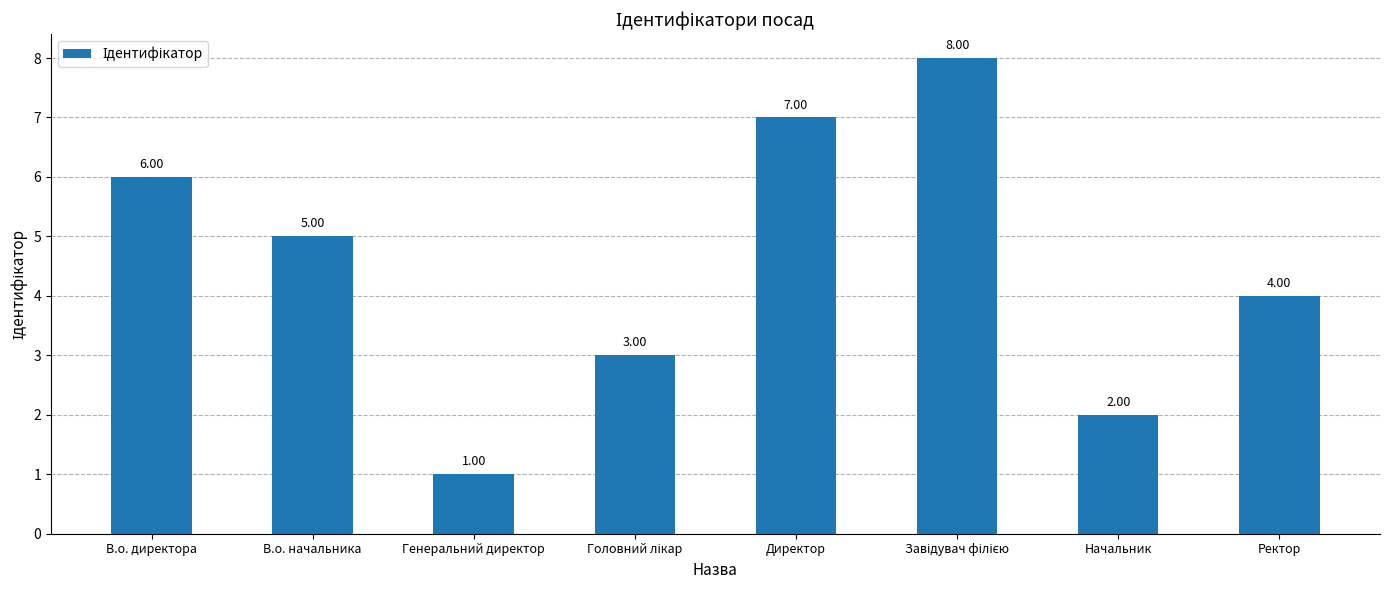

What is the difference between the second highest and second lowest values?

5